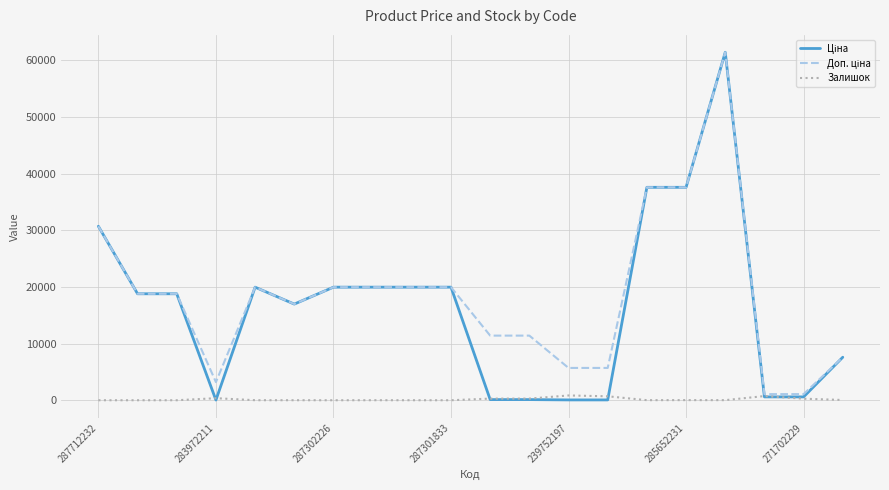

What is the greatest value displayed?

61434.3